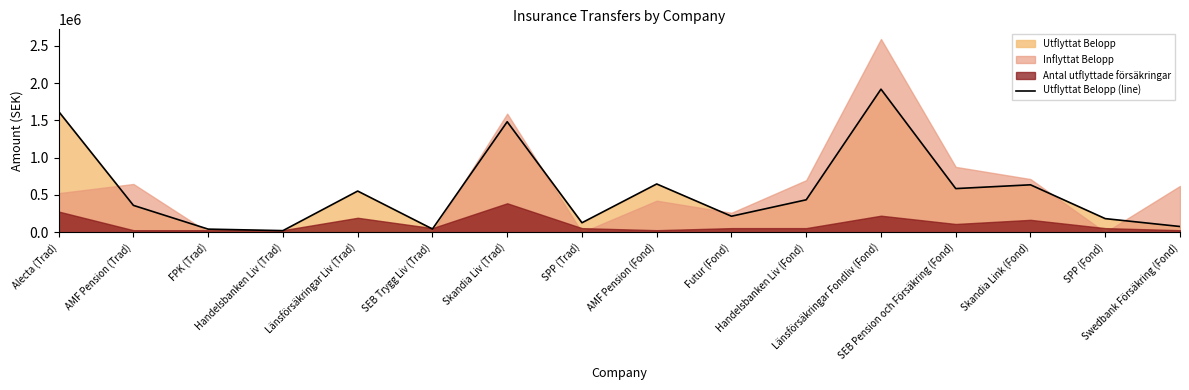

What is the label of the 10th point from the left?

Futur (Fond)